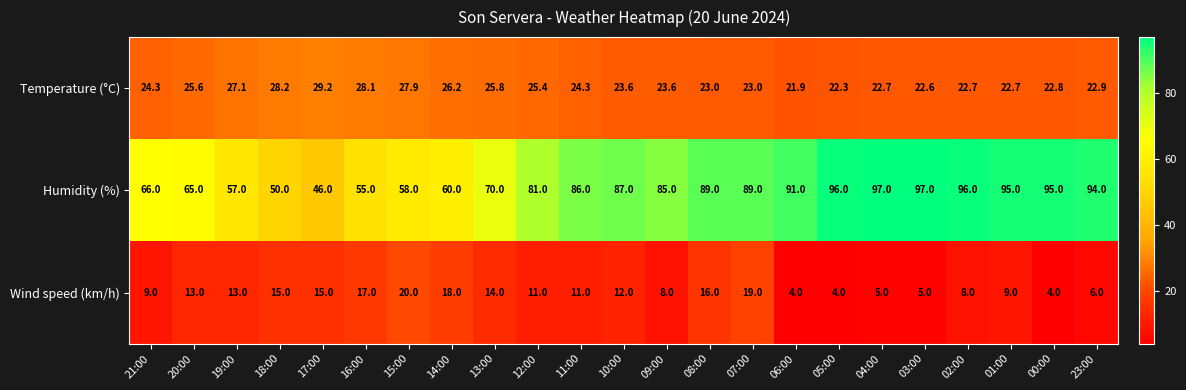

What is the difference between the maximum and minimum values in the Humidity (%) series?

51.0